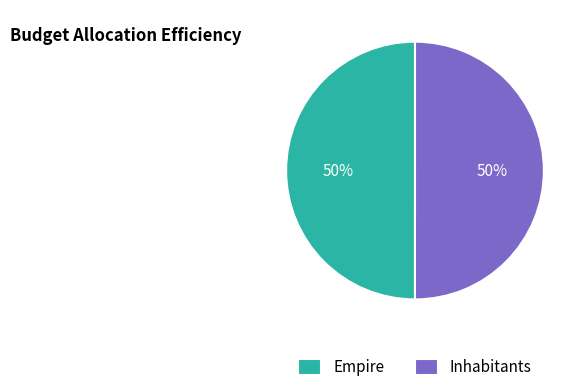

What is the ratio of the value at Empire to the value at Inhabitants?

1.0